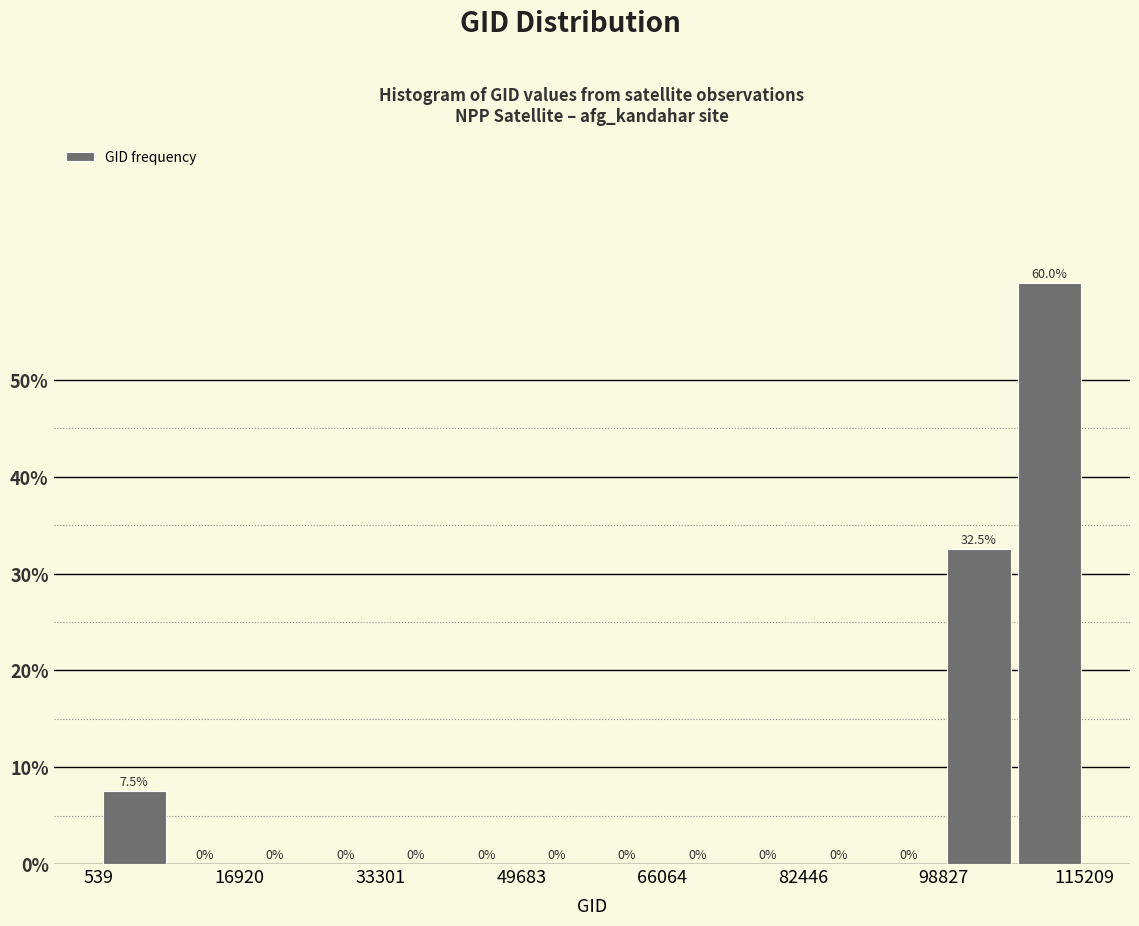

Reading left to right, transcribe this chart: for each bar, give the range it covers on the x-axis and its height. The bar edges are not printed on the chart, so give them approximately, as read against the axis.

0 to 8000: 7.5
8000 to 16000: 0.0
16000 to 26000: 0.0
26000 to 34000: 0.0
34000 to 42000: 0.0
42000 to 50000: 0.0
50000 to 58000: 0.0
58000 to 66000: 0.0
66000 to 74000: 0.0
74000 to 82000: 0.0
82000 to 90000: 0.0
90000 to 98000: 0.0
98000 to 108000: 32.5
108000 to 116000: 60.0